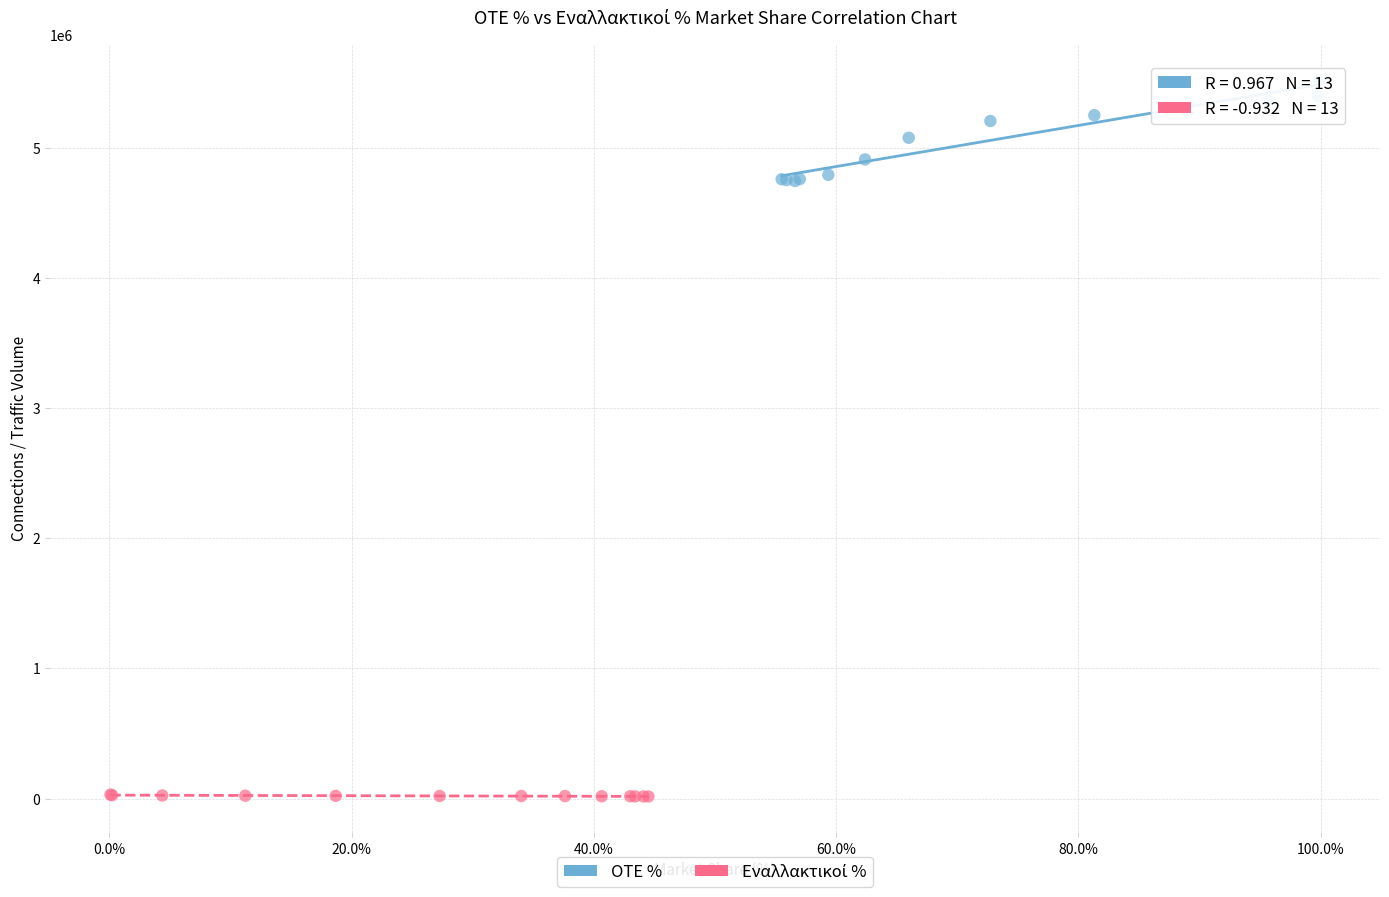

Which series contains the highest Y value?

OTE %